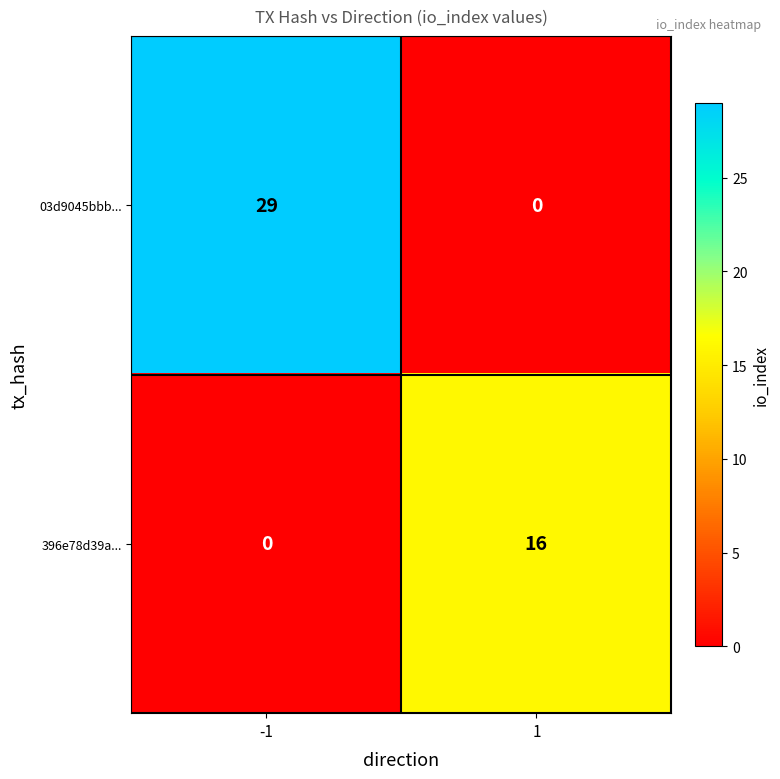

Which series changed the most between -1 and 1?

03d9045bbb...